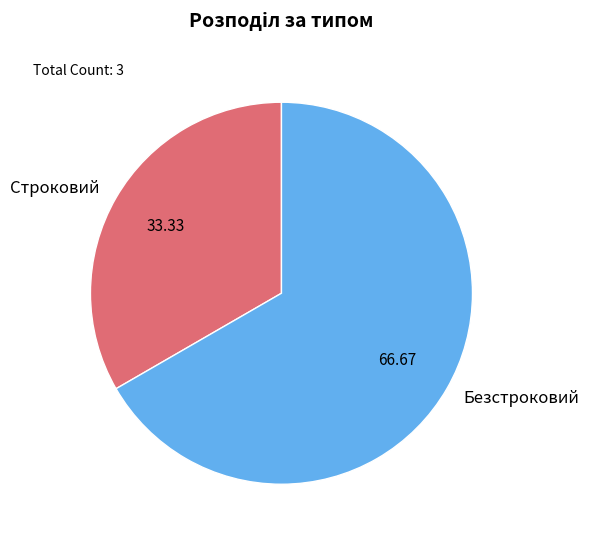

Between Безстроковий and Строковий, which is larger?

Безстроковий